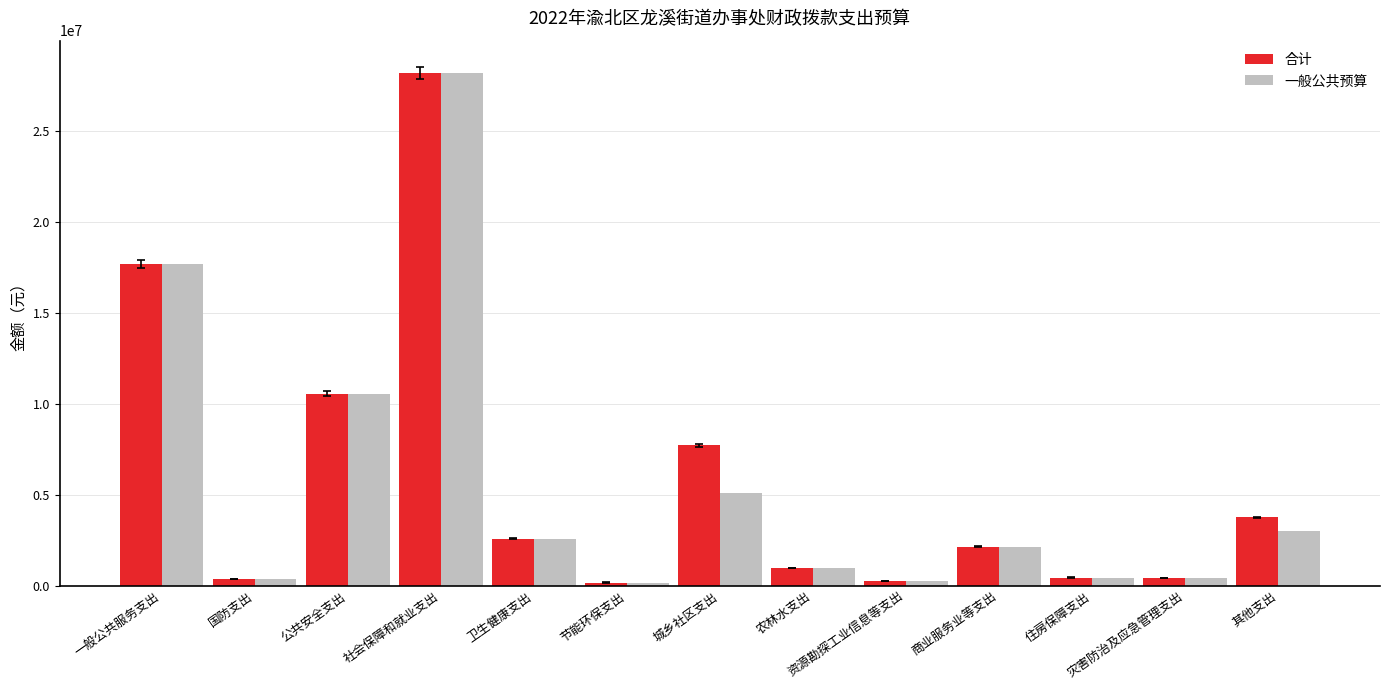

What is the maximum value for 一般公共预算?

28218221.3